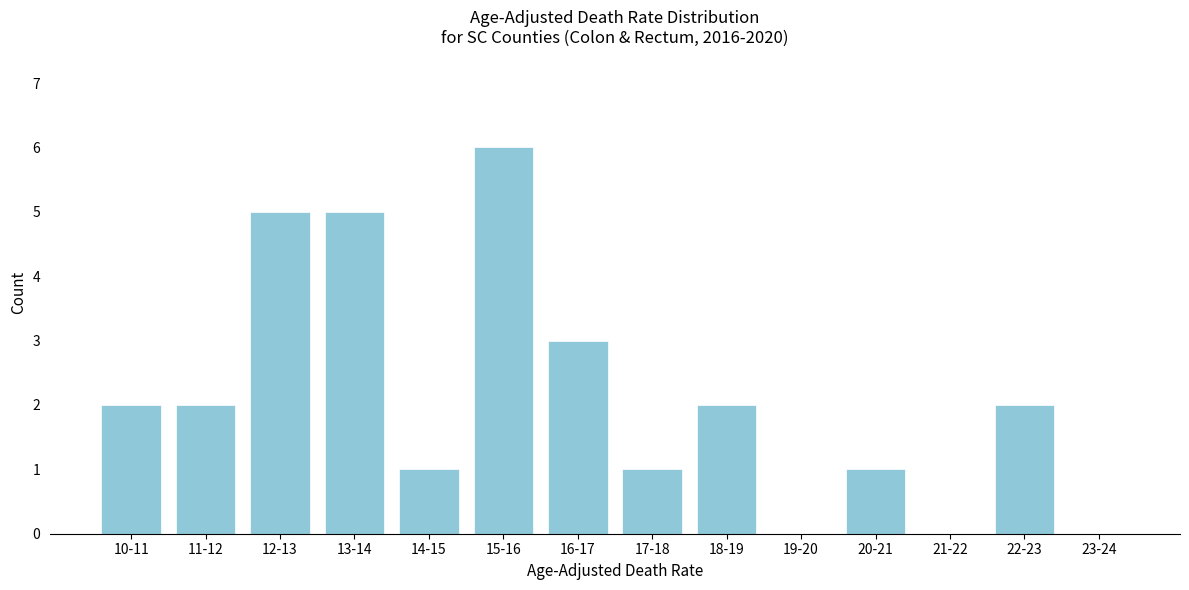

Reading right to left, transcribe all the data shown in this chart.

23-24=0	22-23=2	21-22=0	20-21=1	19-20=0	18-19=2	17-18=1	16-17=3	15-16=6	14-15=1	13-14=5	12-13=5	11-12=2	10-11=2